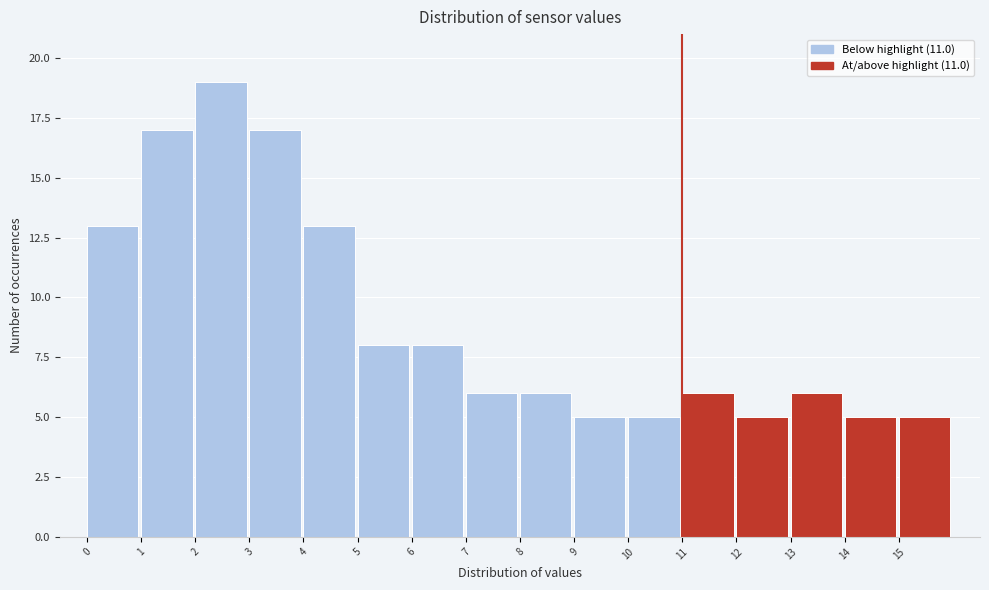

Reading left to right, transcribe this chart: for each bar, give the range it covers on the x-axis and its height. The values are not printed on the chart, so give them approximately, as read against the axis.

0 to 1: 13
1 to 2: 17
2 to 3: 19
3 to 4: 17
4 to 5: 13
5 to 6: 8
6 to 7: 8
7 to 8: 6
8 to 9: 6
9 to 10: 5
10 to 11: 5
11 to 12: 6
12 to 13: 5
13 to 14: 6
14 to 15: 5
15 to 16: 5